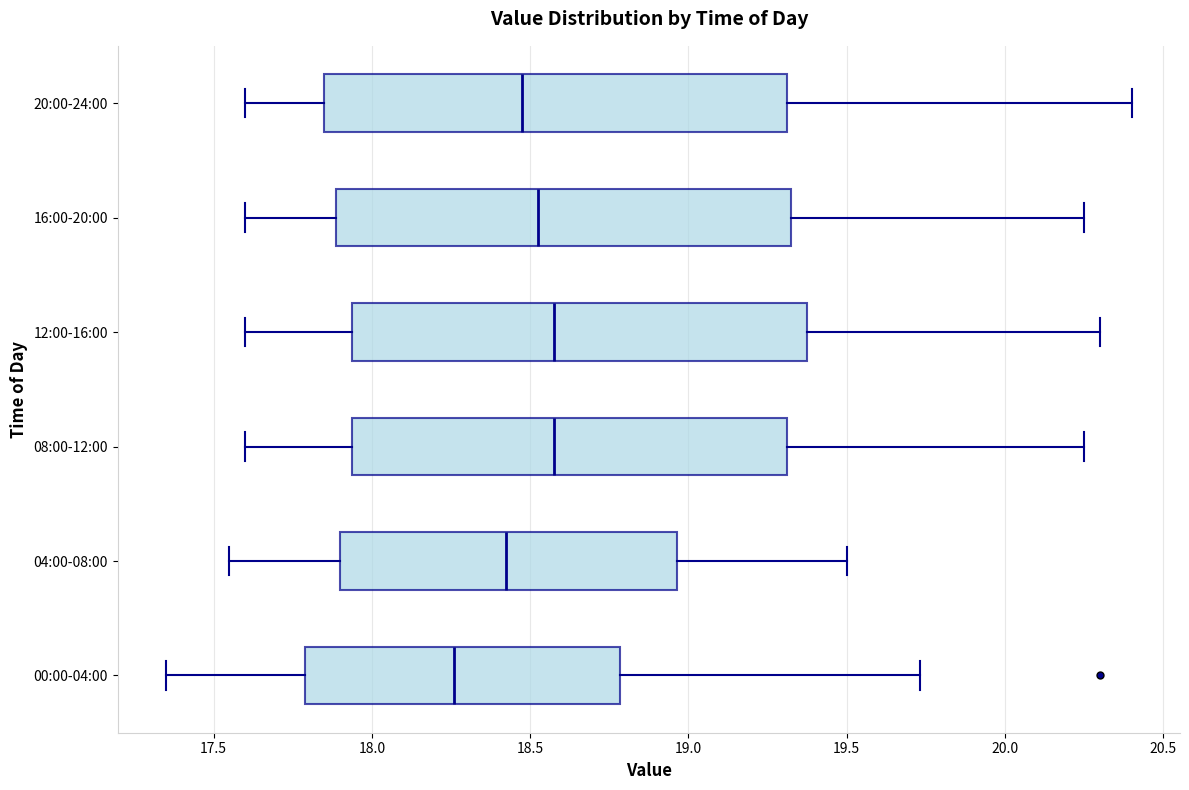

Which box has the furthest to the left median line?

00:00-04:00